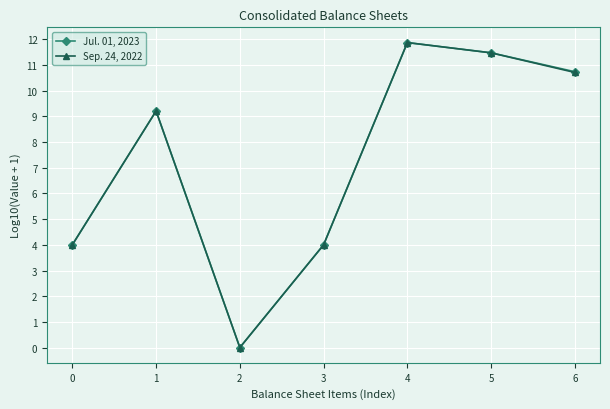

The Jul. 01, 2023 series shows 4.0 at 3. True or false?

True